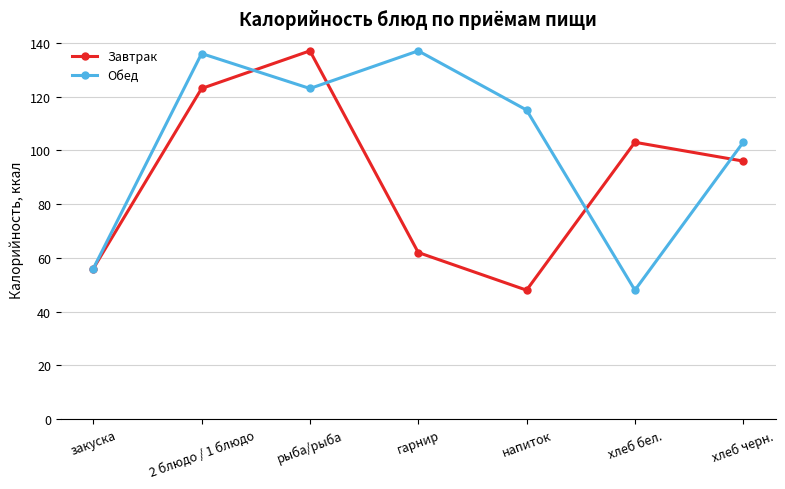

What is the approximate value of Обед at рыба/рыба, to the nearest 5?

125